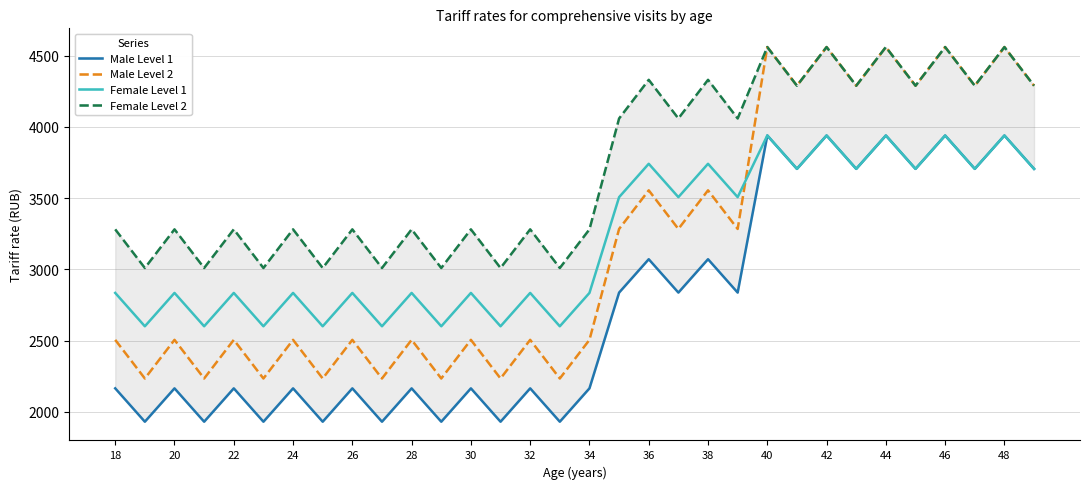

What is the sum of all Female Level 2 values?

118693.4